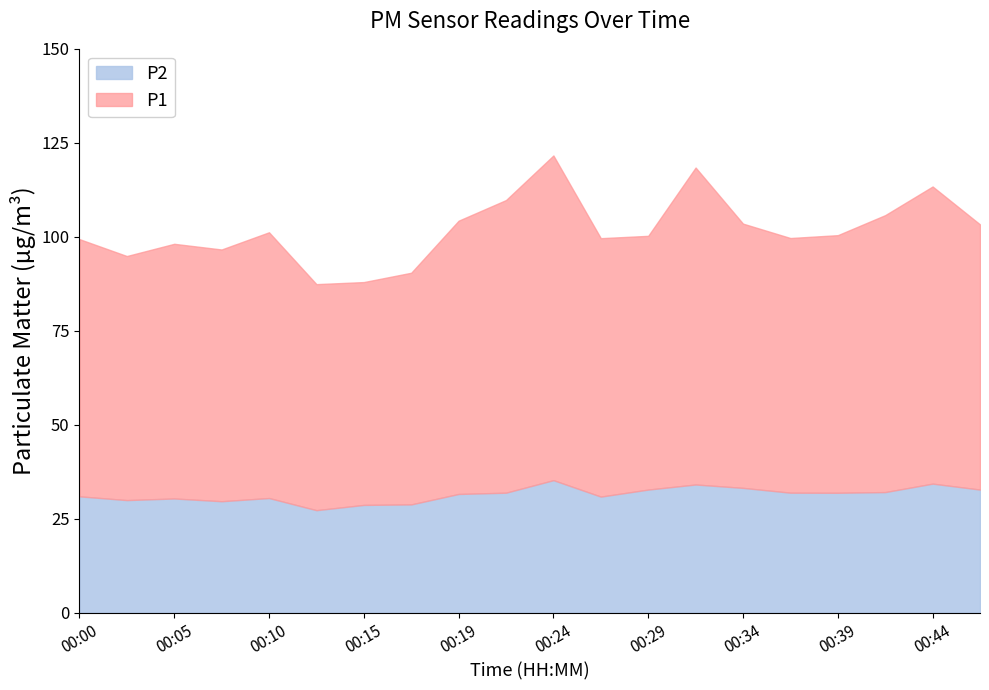

How many values in the P1 series exceed 68?

12